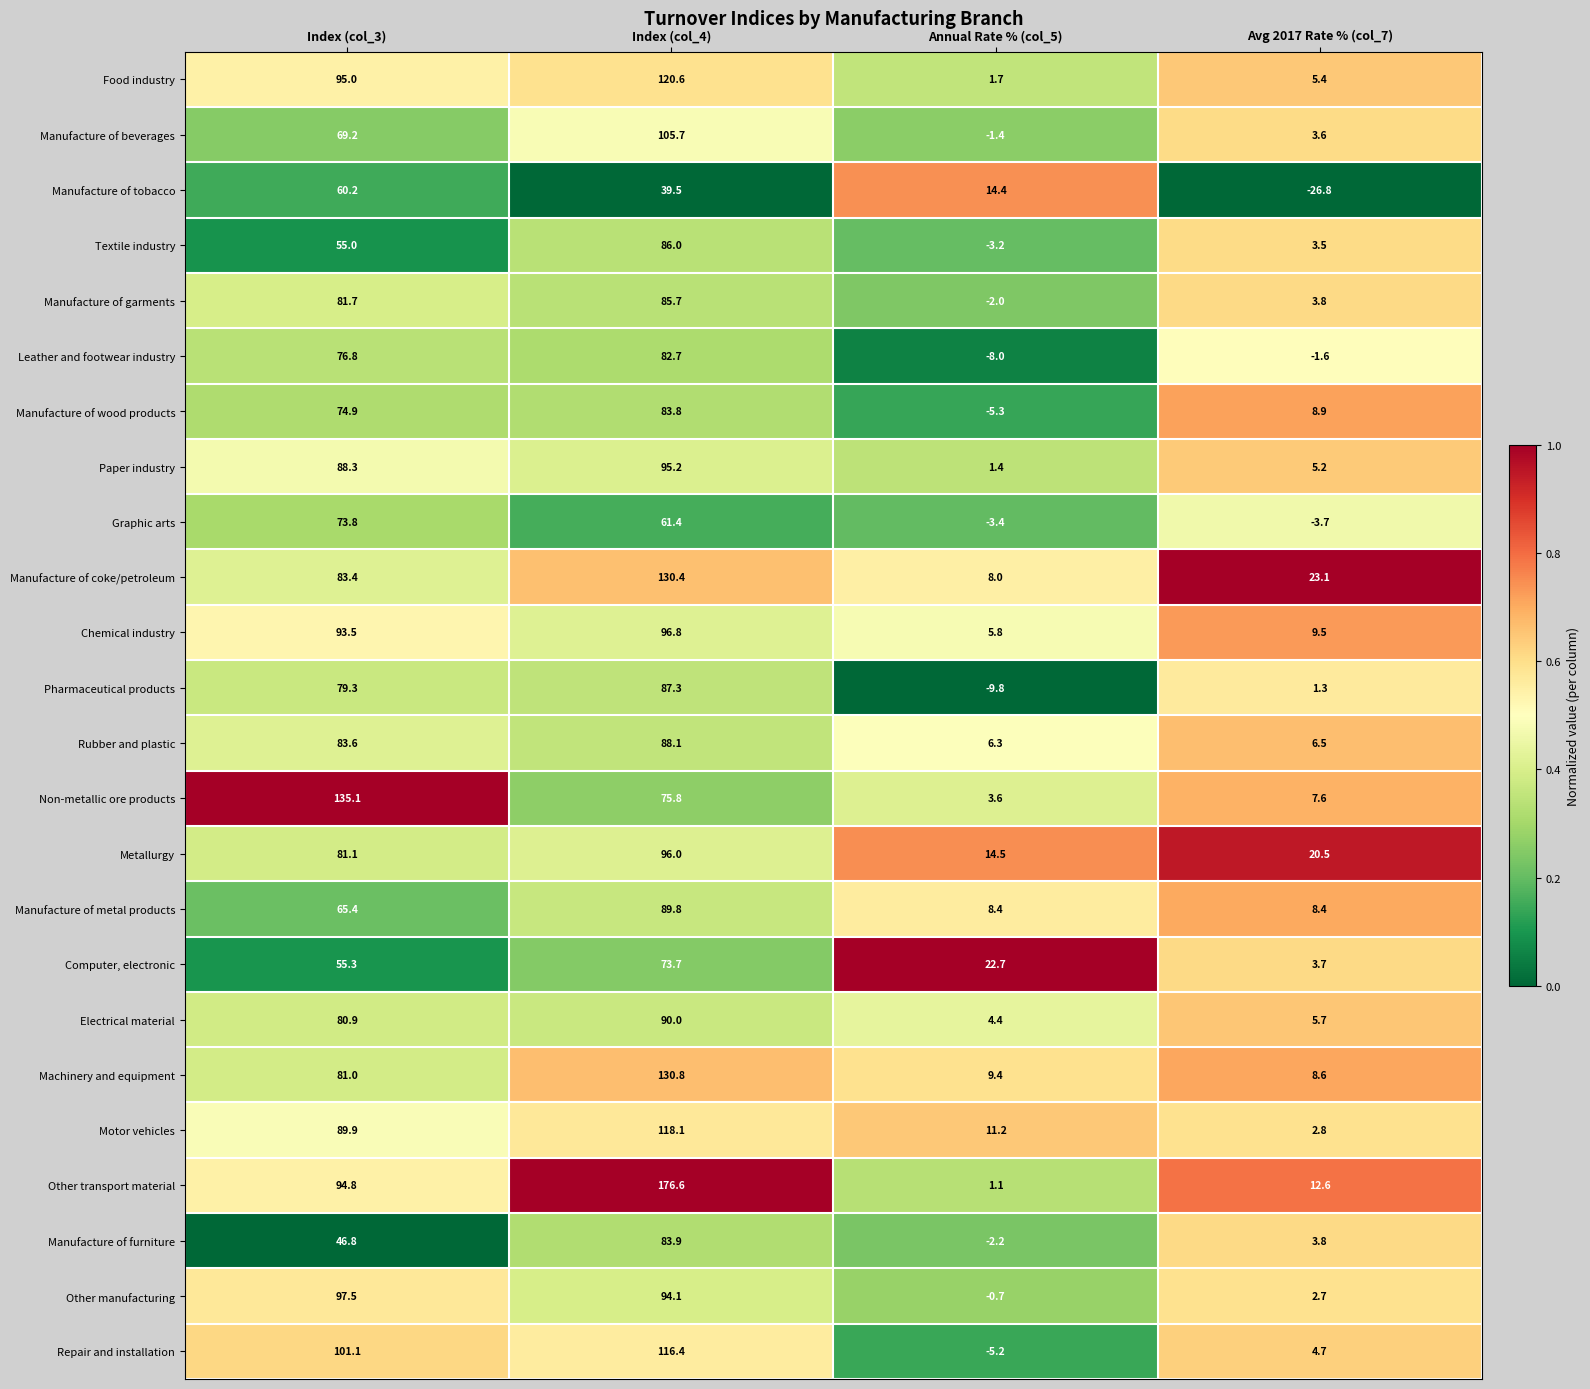

Between Index (col_3) and Avg 2017 Rate % (col_7), which series saw the biggest shift?

Non-metallic ore products